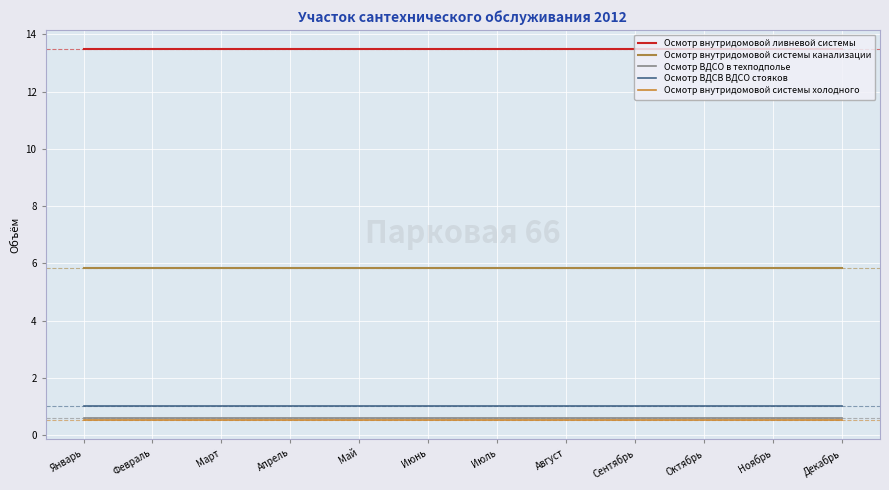

Is this an area chart (filled region under the line)?

No